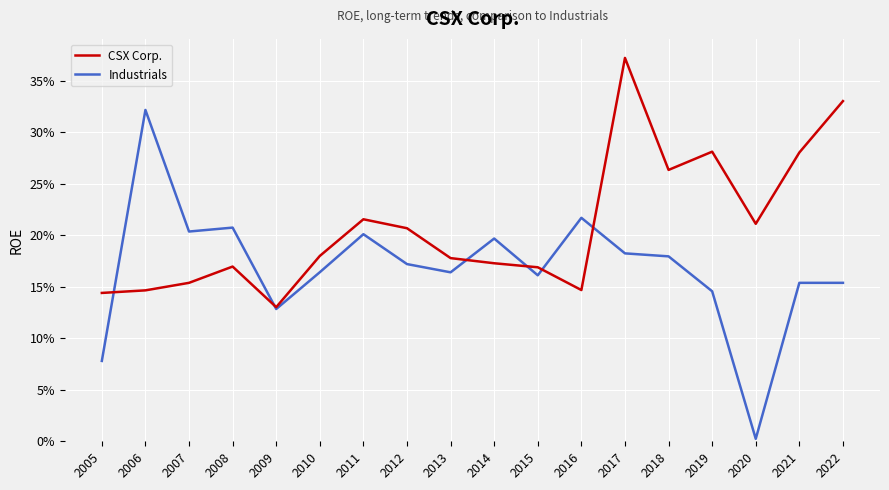

What is the difference between the maximum and minimum values in the Industrials series?

0.3